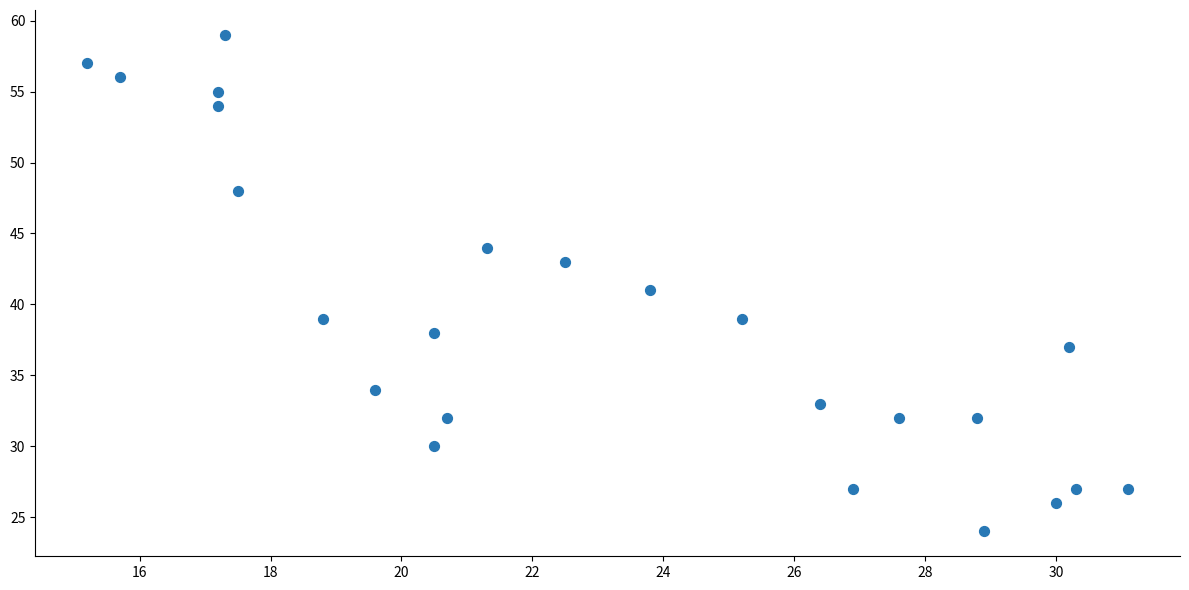

What is the range of Y values (max minus min)?

35